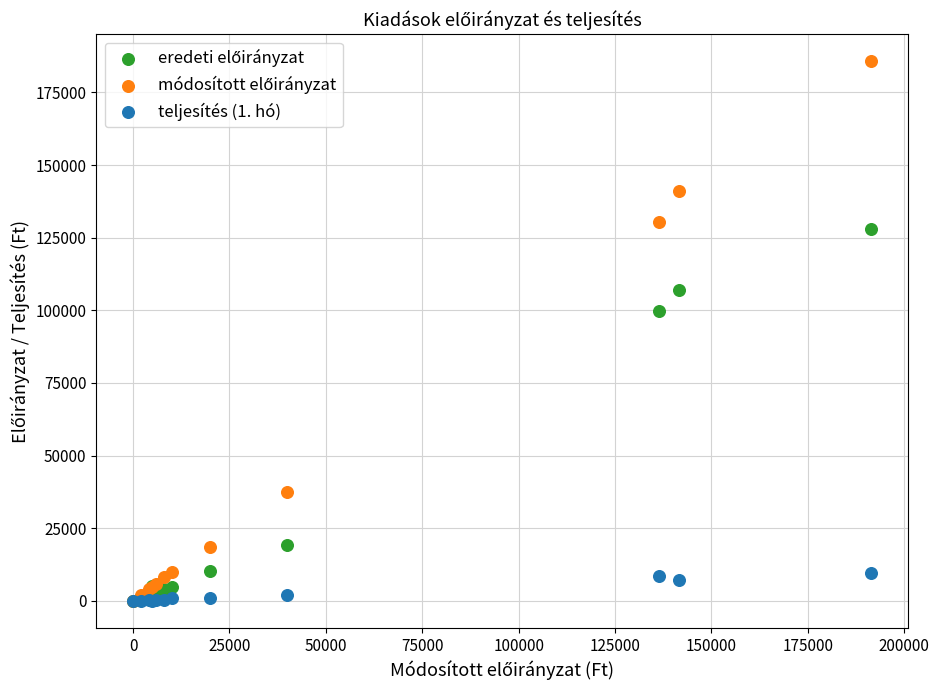

Across all series, what Y value is closest to 92866?

99667.1